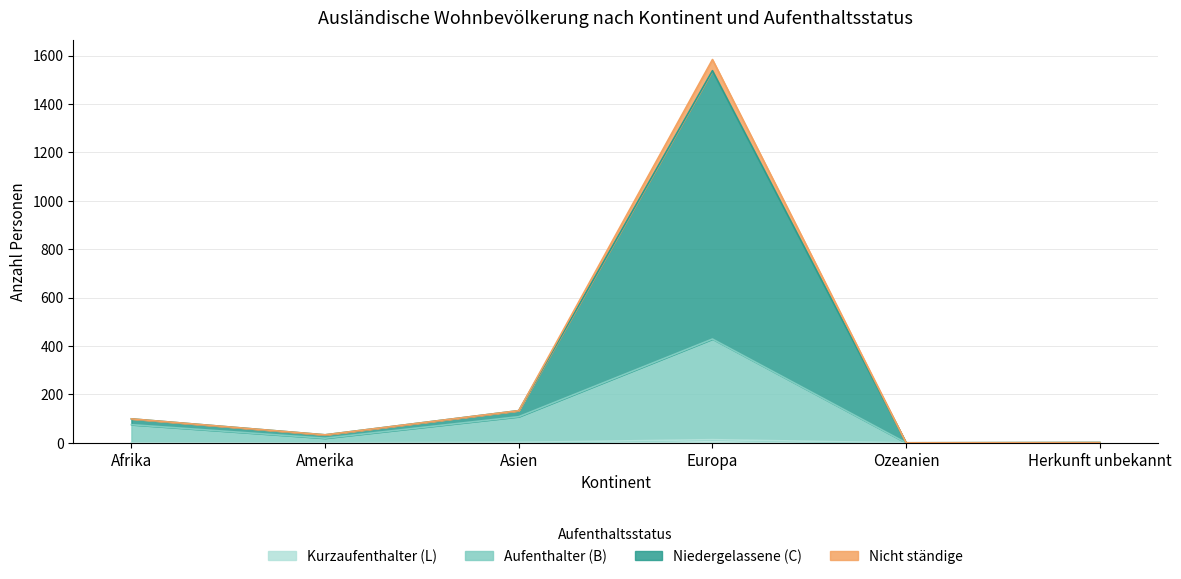

Which category has the highest value in the Aufenthalter (B) series?

Europa